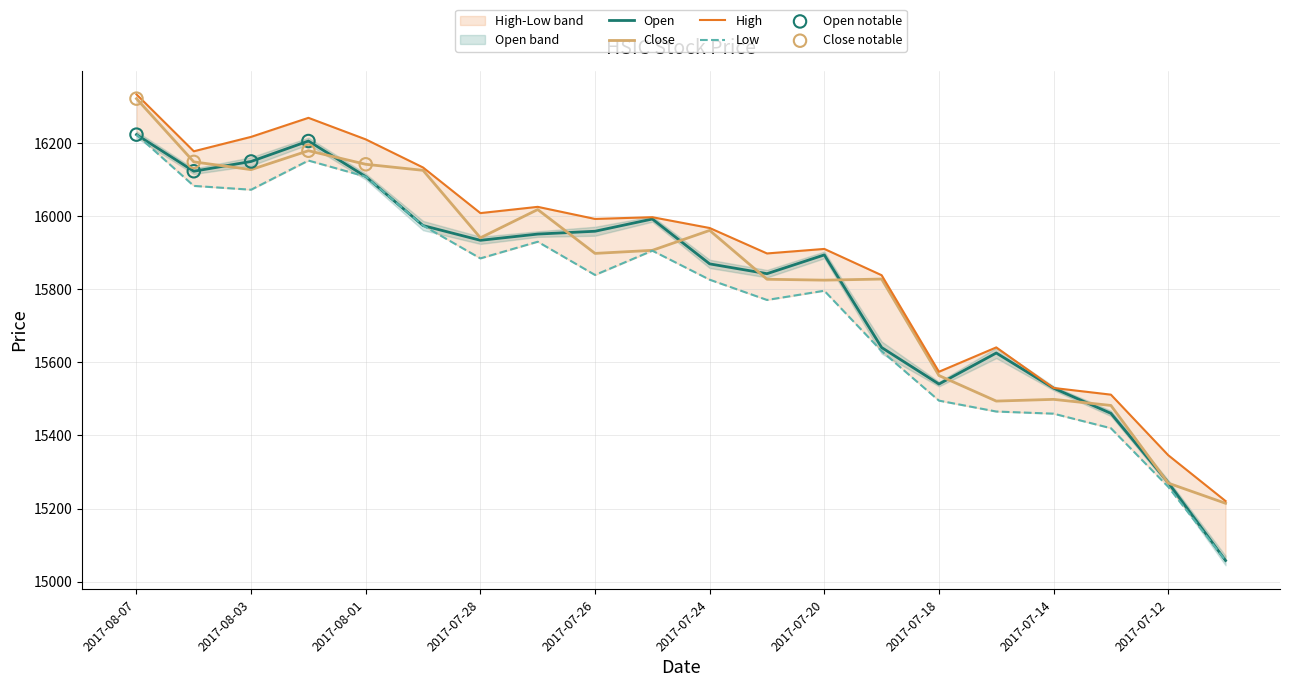

At how many categories does at least one series exceed 16316?

1